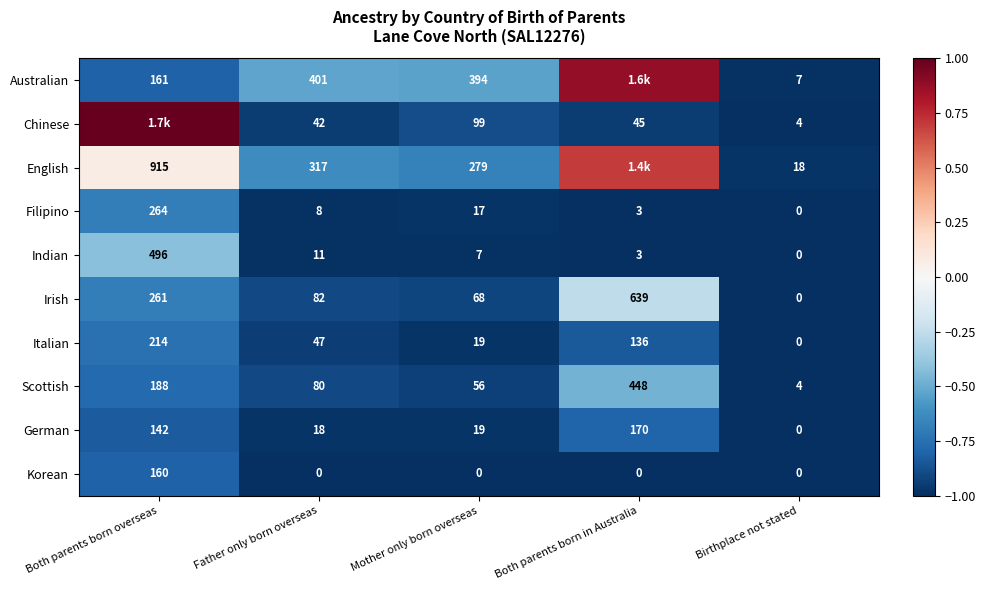

Is it true that Filipino equals -1.5 at Both parents born in Australia?

False